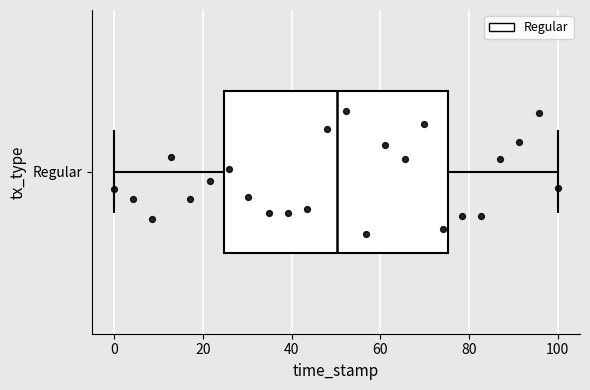

Read this box plot against the x-axis: the position of the median line, the range covered by the box, and the ends of both whiskers. The values are not printed on the chart, so give them approximately, as read against the axis.

median 50, box 24 to 76, whiskers 0 to 100